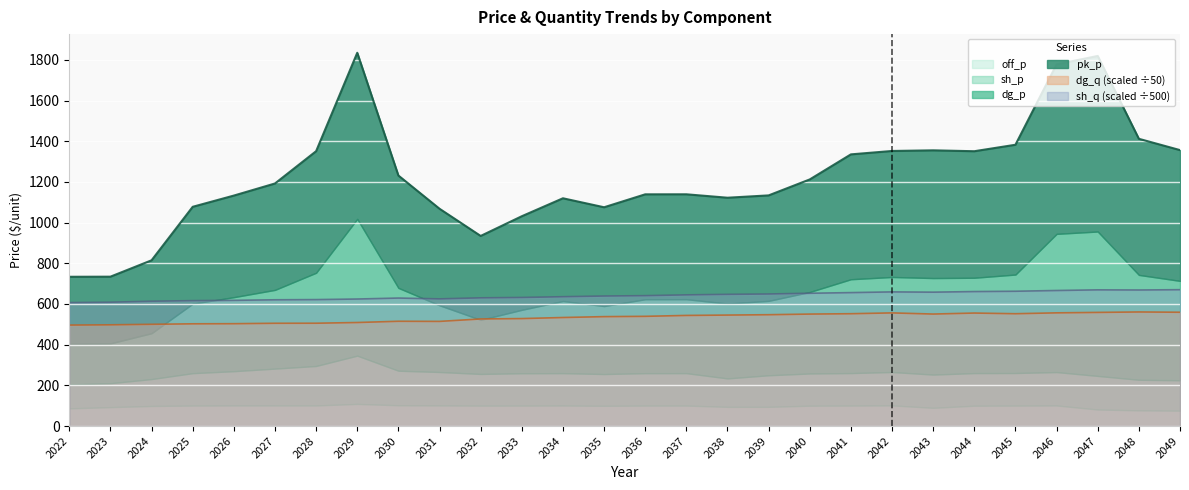

Is it true that sh_q (scaled ÷500) equals 616.4 at 2025?

True